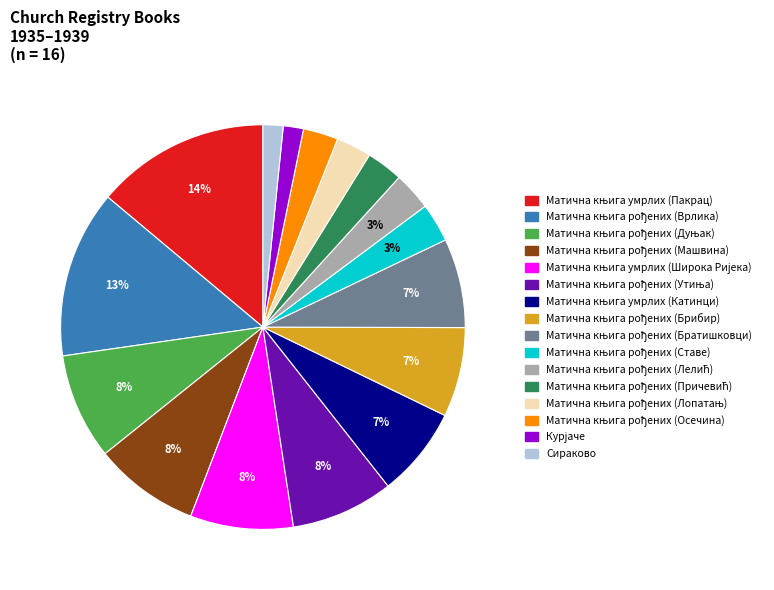

To the nearest percent, what is the difference between the largest and smallest slice percentages?

12%